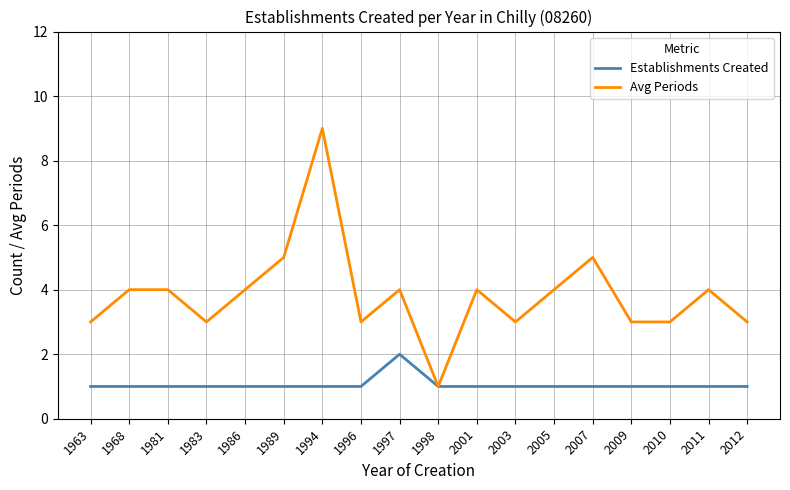

Reading left to right, list all the values displayed in this chart.

Establishments Created: 1963=1	1968=1	1981=1	1983=1	1986=1	1989=1	1994=1	1996=1	1997=2	1998=1	2001=1	2003=1	2005=1	2007=1	2009=1	2010=1	2011=1	2012=1
Avg Periods: 1963=3	1968=4	1981=4	1983=3	1986=4	1989=5	1994=9	1996=3	1997=4	1998=1	2001=4	2003=3	2005=4	2007=5	2009=3	2010=3	2011=4	2012=3